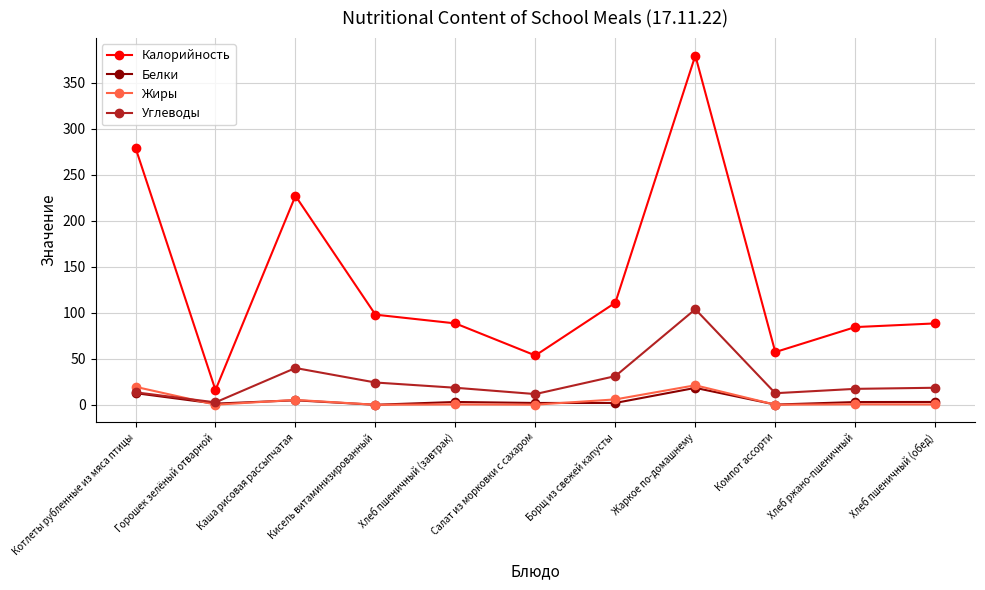

True or false: Калорийность has more than 2 points higher than both neighbors.

False